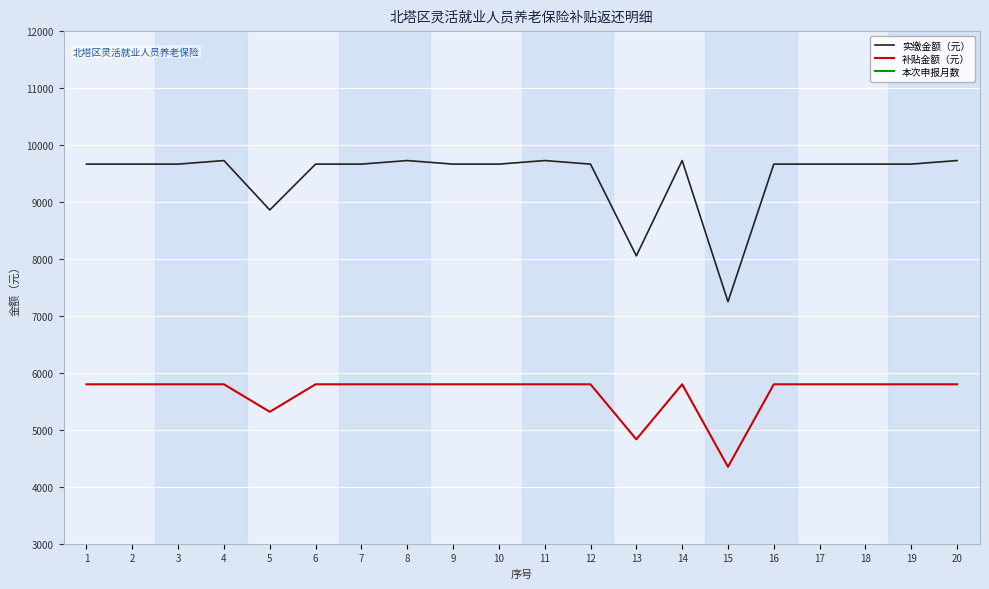

The value of 补贴金额（元） at 12 is 5798.9. True or false?

True